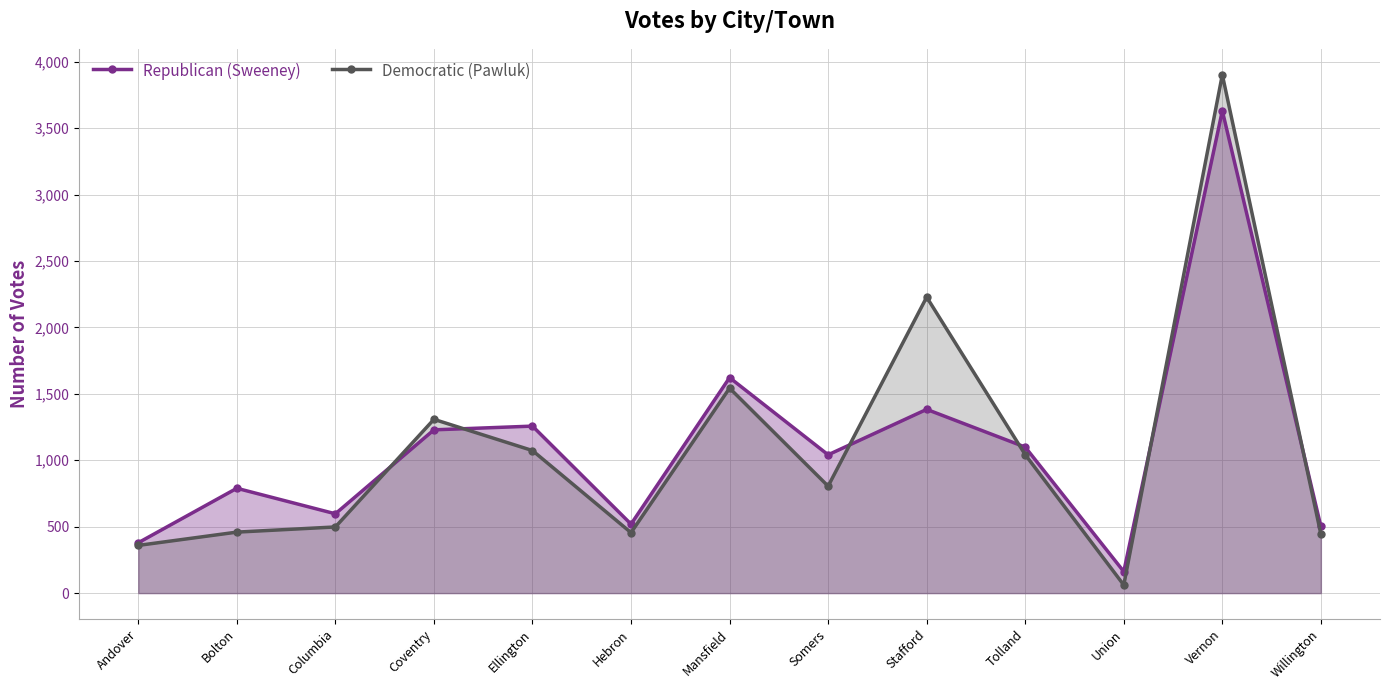

What is the difference between the highest and lowest values at Willington?

58